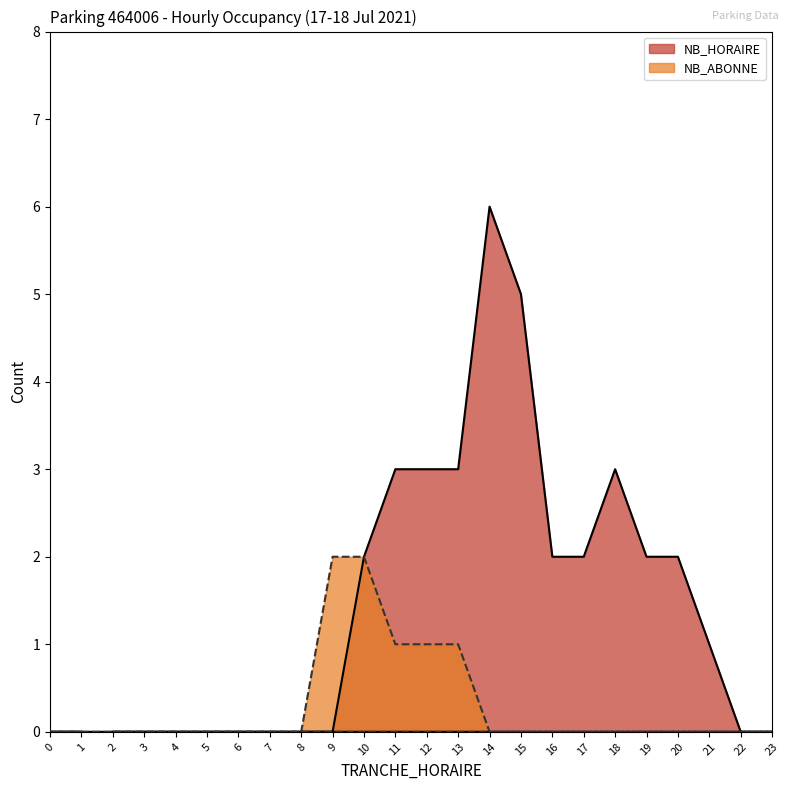

True or false: NB_ABONNE and NB_HORAIRE intersect in this chart.

False